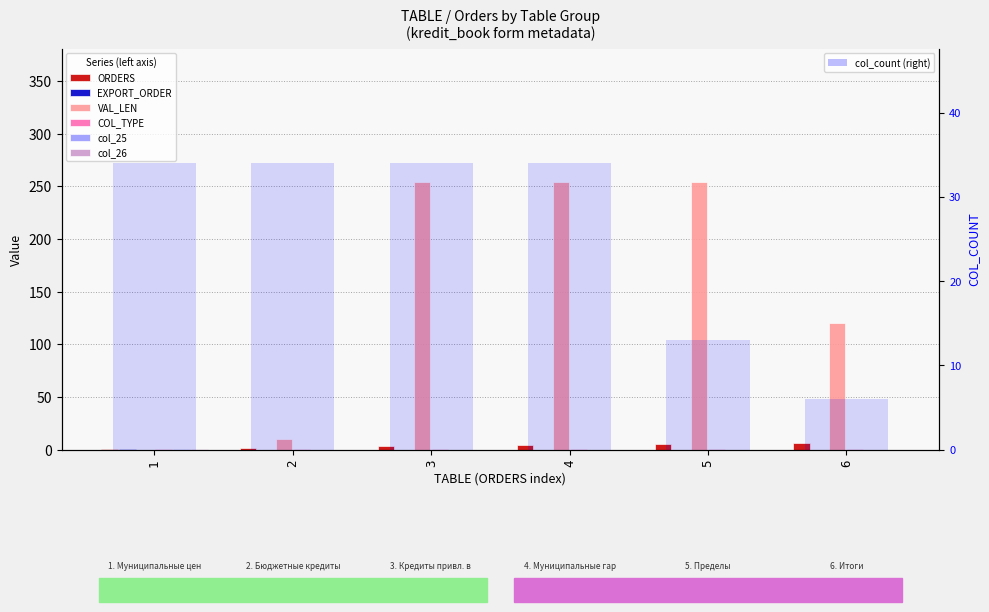

Does the chart contain any negative values?

No